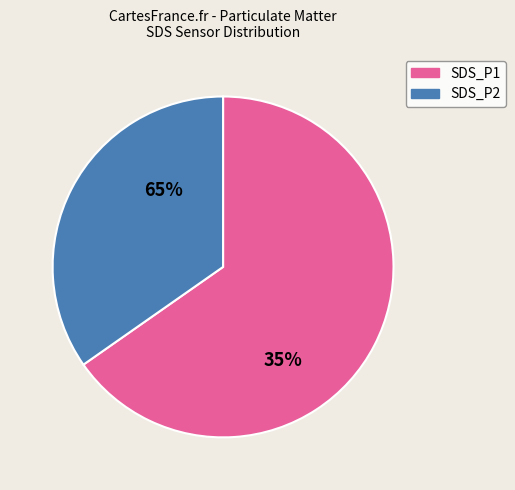

Is the sum of SDS_P2 and SDS_P1 greater than half?

Yes